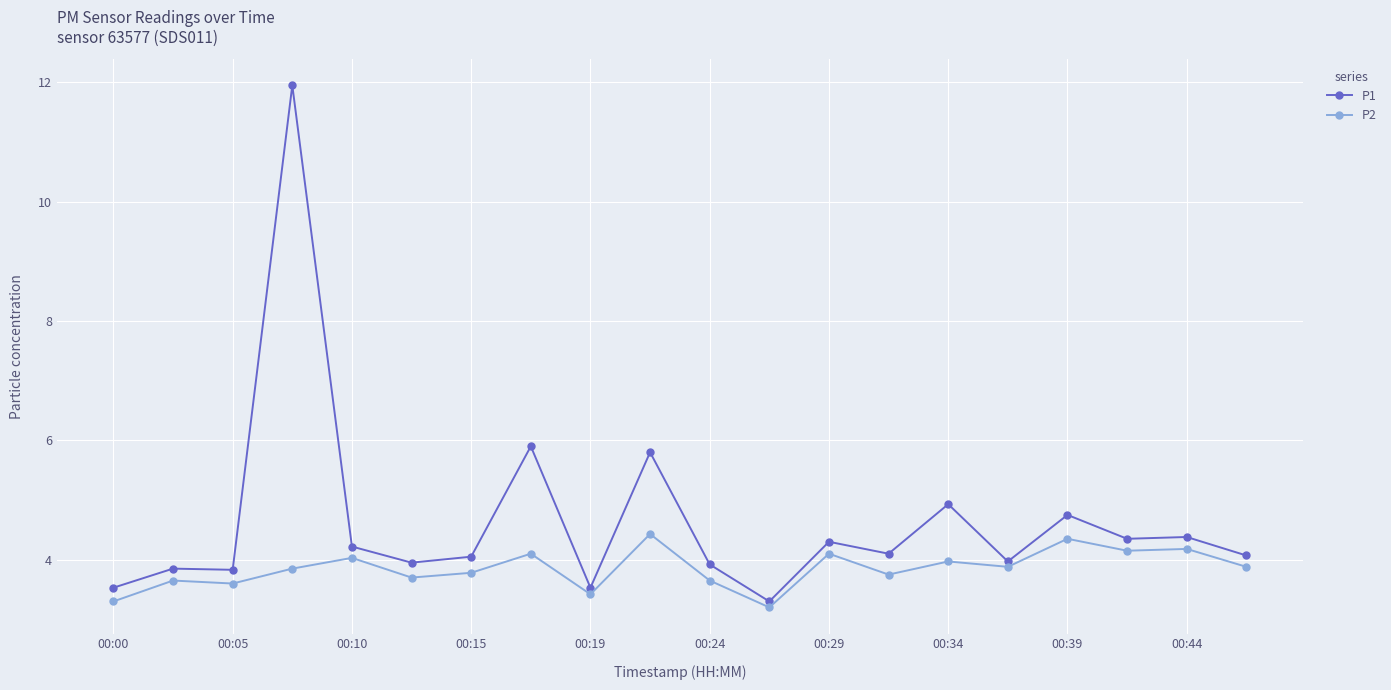

Which series has the largest total across all categories?

P1